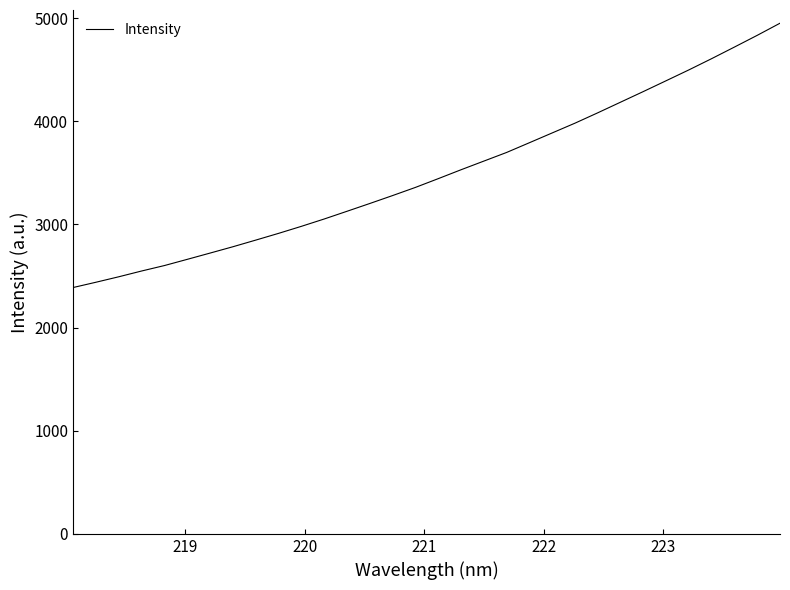

What is the difference between the maximum and minimum values?

2562.4